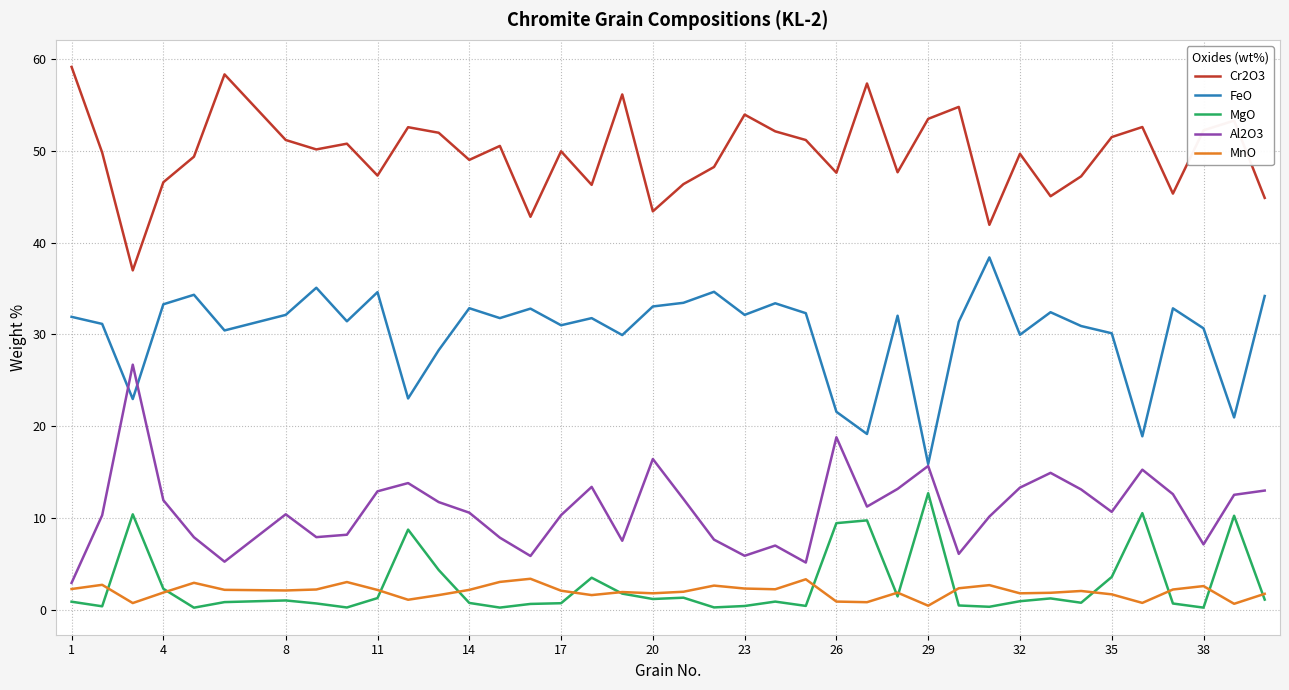

Which series has the widest spread of values?

Al2O3